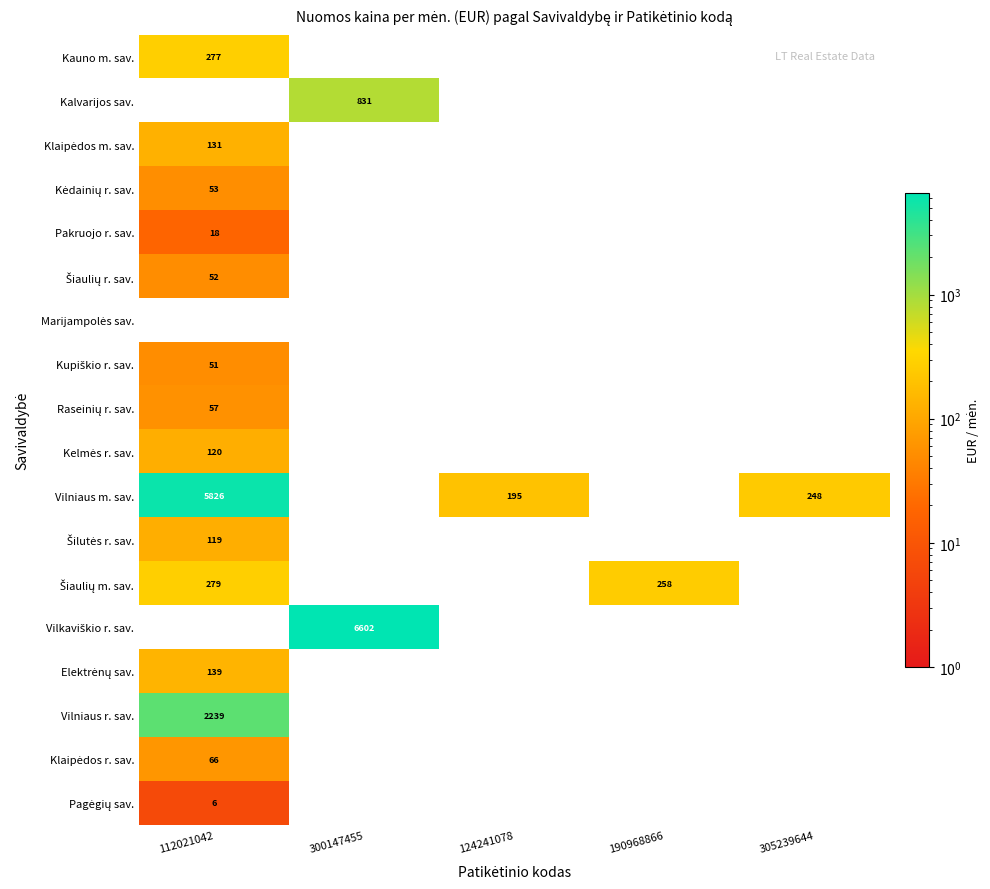

What is the sum of all Vilkaviškio r. sav. values?

6601.5